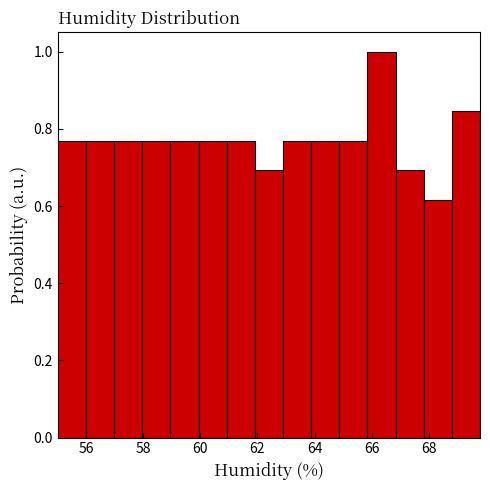

Reading left to right, transcribe this chart: for each bar, give the range it covers on the x-axis and its height. Neither the bar edges nor the heights are printed on the chart, so give them approximately, as read against the axes.

55.0 to 56.0: 0.76
56.0 to 57.0: 0.76
57.0 to 58.0: 0.76
58.0 to 59.0: 0.76
59.0 to 60.0: 0.76
60.0 to 61.0: 0.76
61.0 to 62.0: 0.76
62.0 to 62.8: 0.70
62.8 to 63.8: 0.76
63.8 to 64.8: 0.76
64.8 to 65.8: 0.76
65.8 to 66.8: 1.00
66.8 to 67.8: 0.70
67.8 to 68.8: 0.62
68.8 to 69.8: 0.84